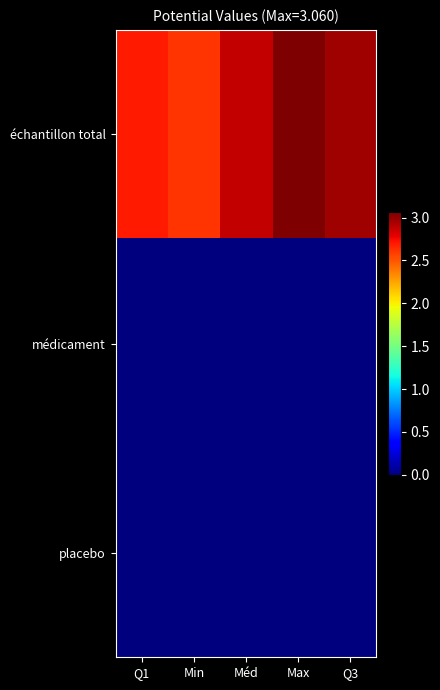

What is the difference between the highest and lowest values at Max?

3.1